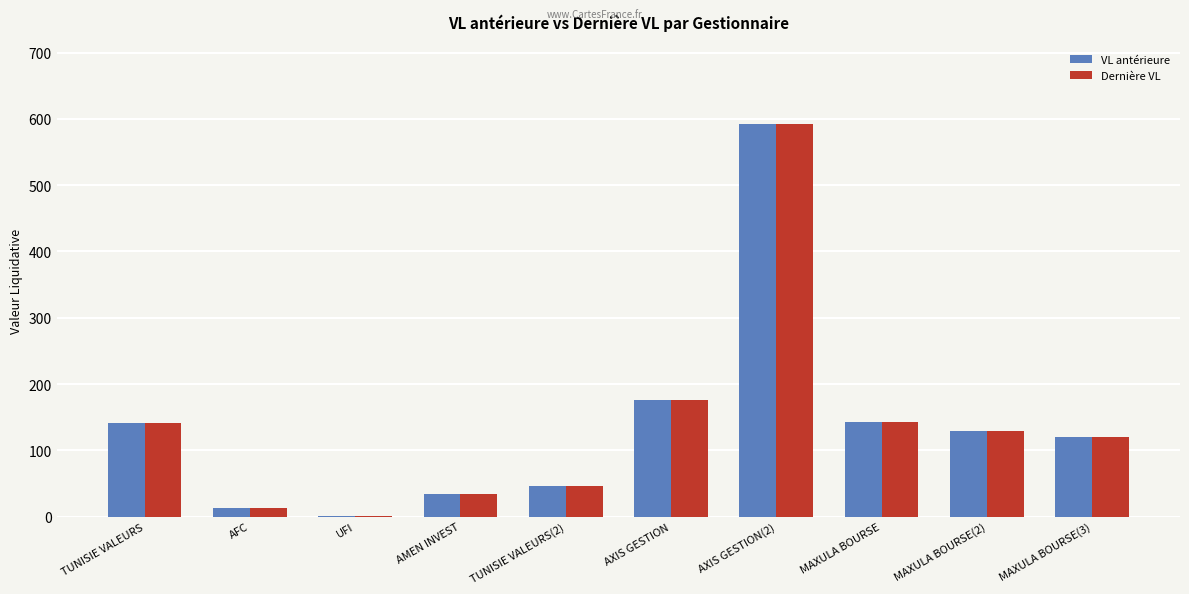

True or false: VL antérieure has a value of 592.7 at AXIS GESTION(2).

True